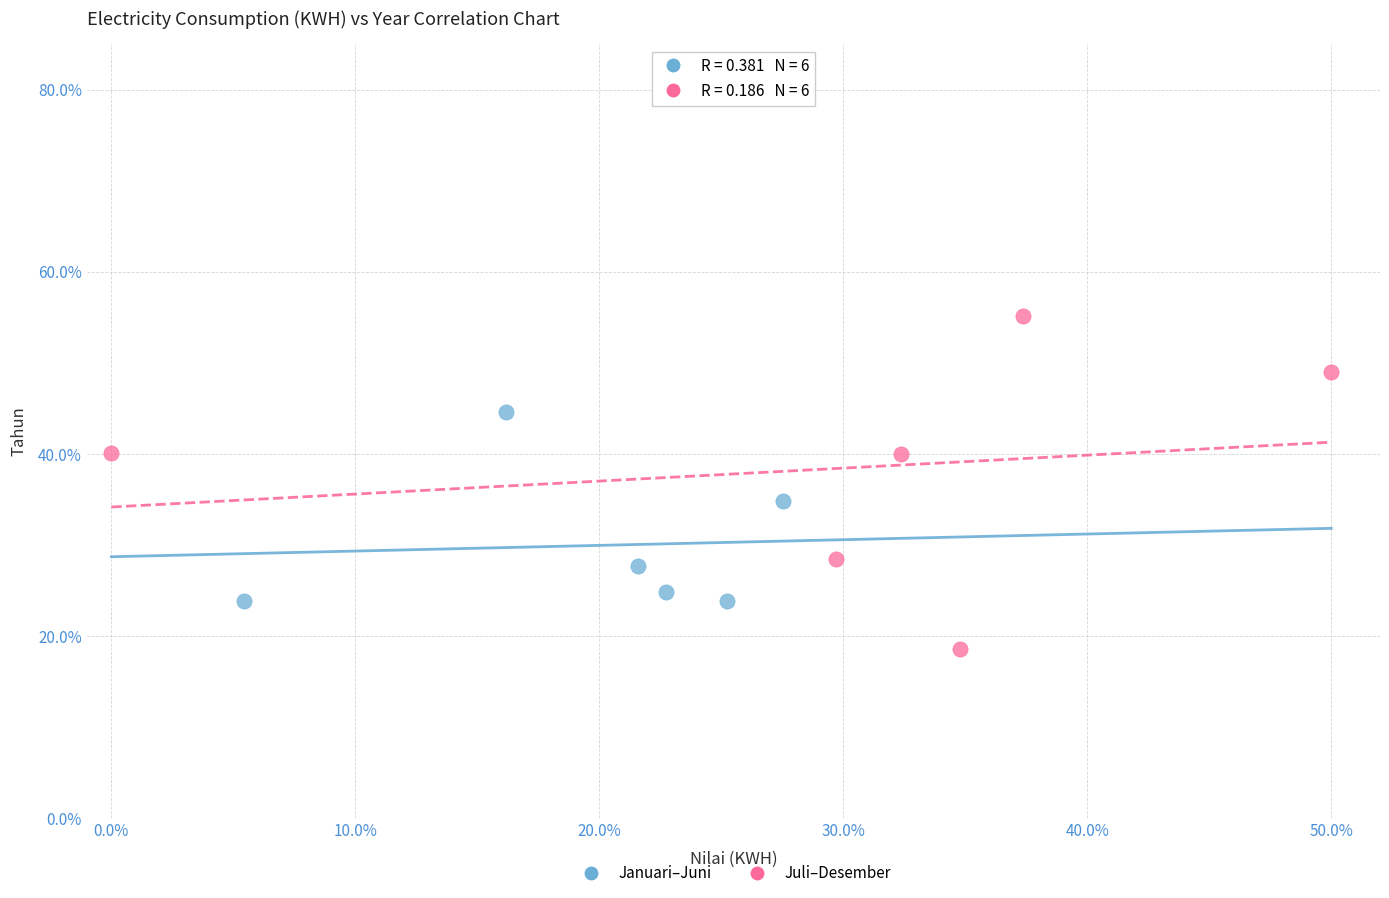

Which series reaches the minimum Y coordinate?

Juli–Desember